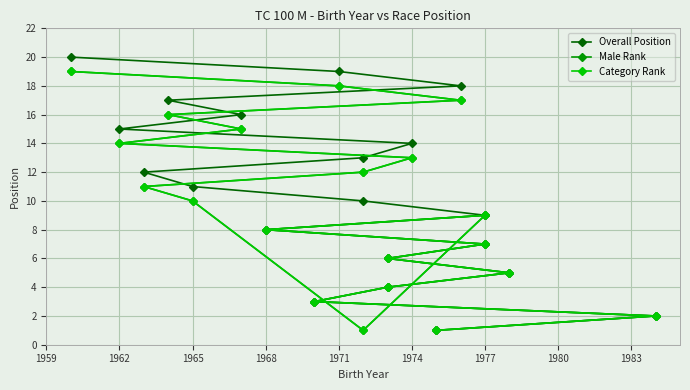

How many data points in Category Rank are above 10?

9